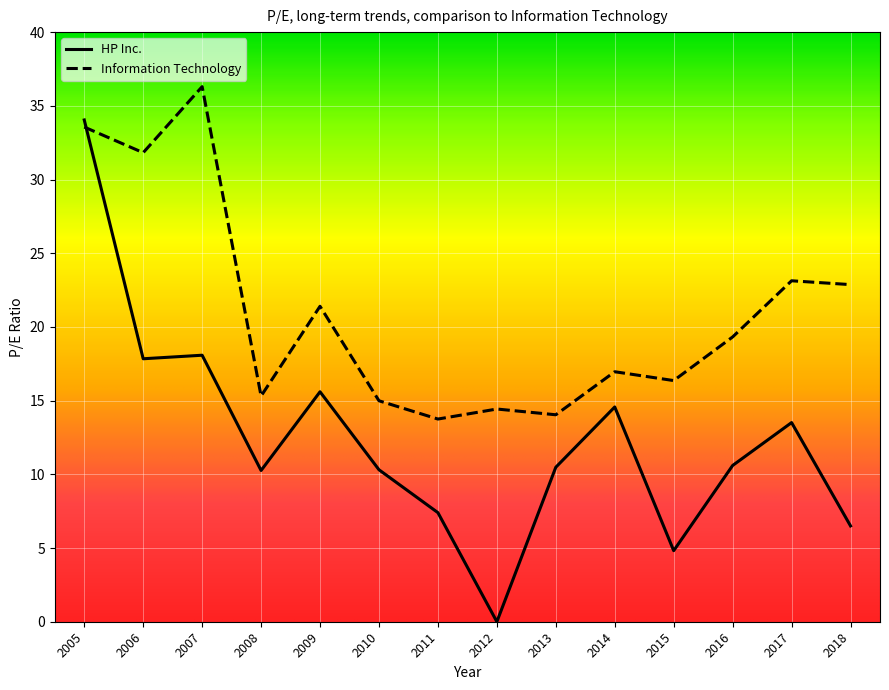

Which series has the largest total across all categories?

Information Technology